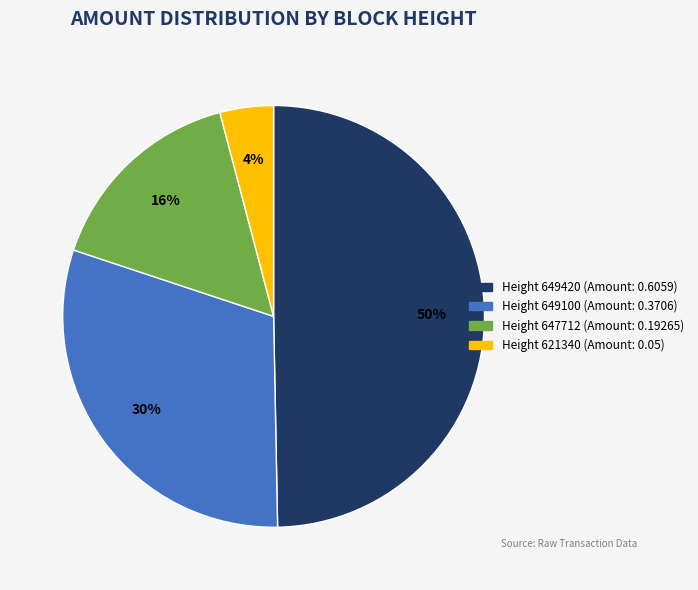

Does any single category account for the majority?

No